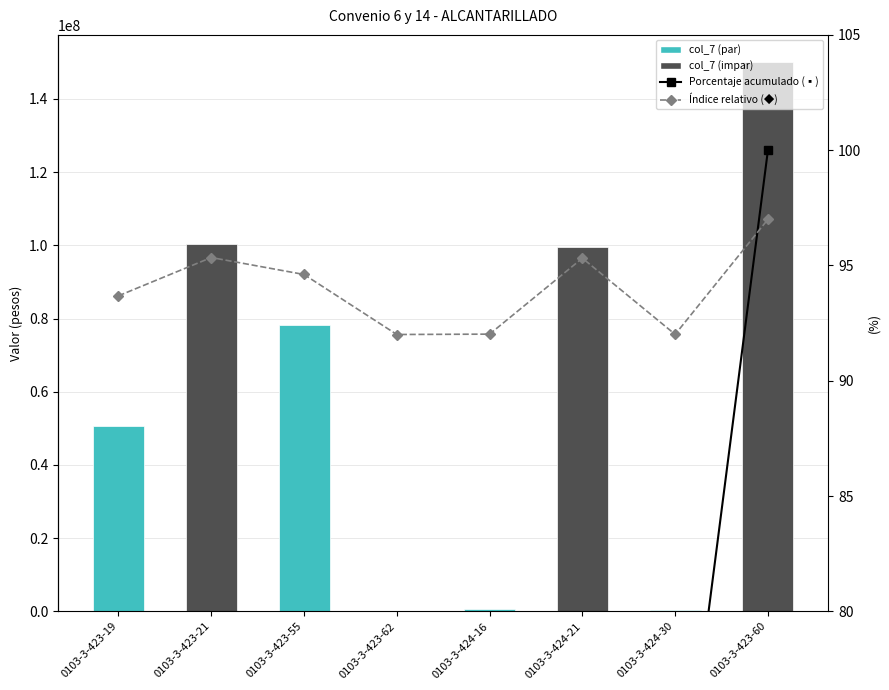

At how many categories does at least one series exceed 48131267?

5